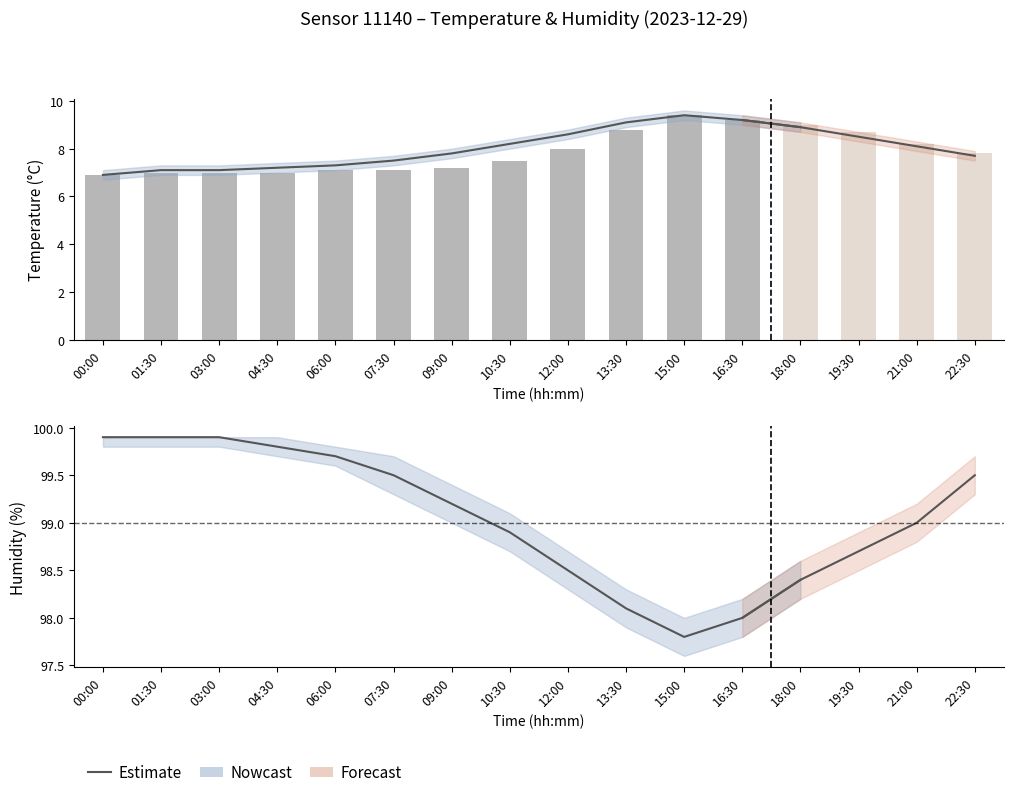

At which label is the value closest to 98?

16:30